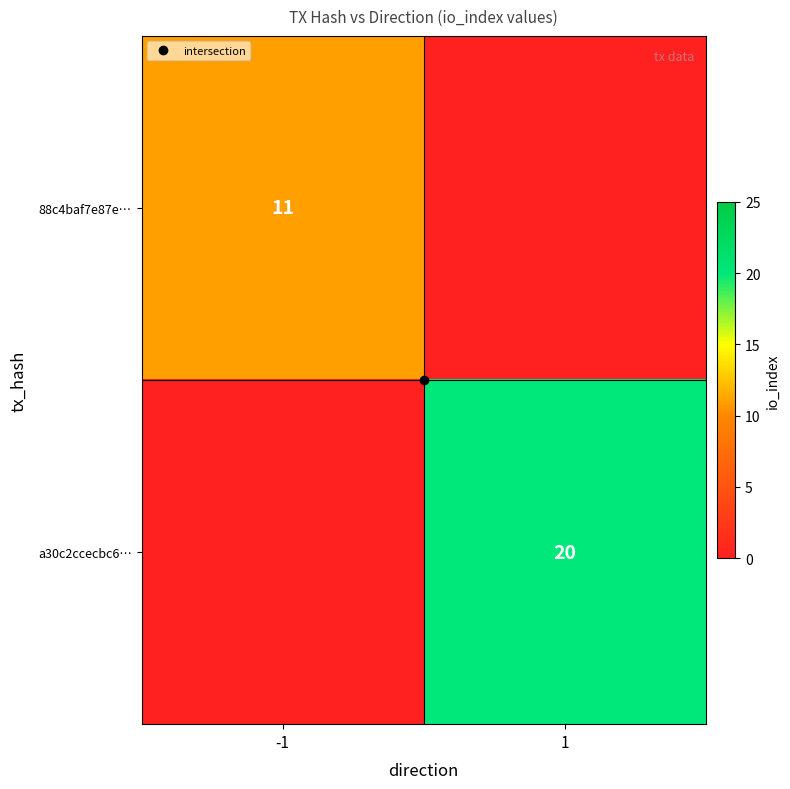

Which category has the lowest value in the a30c2ccecbc6… series?

-1